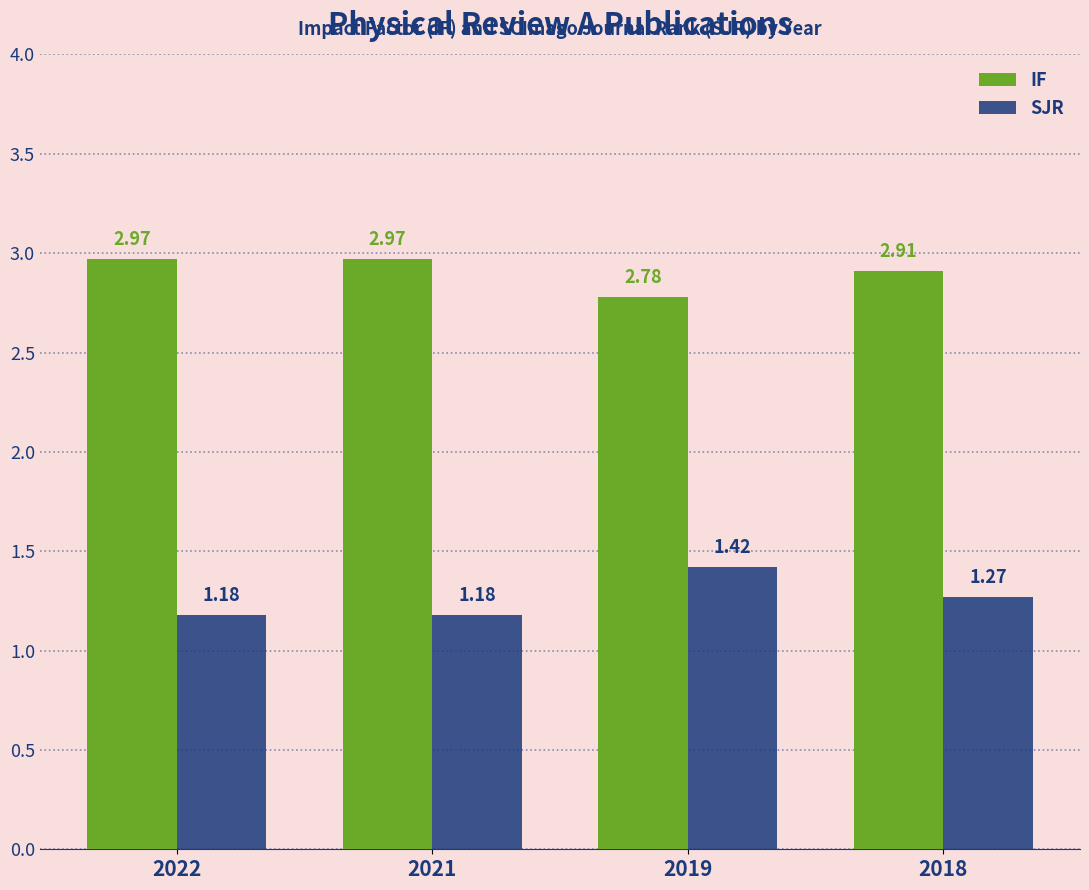

Which series has the widest spread of values?

SJR